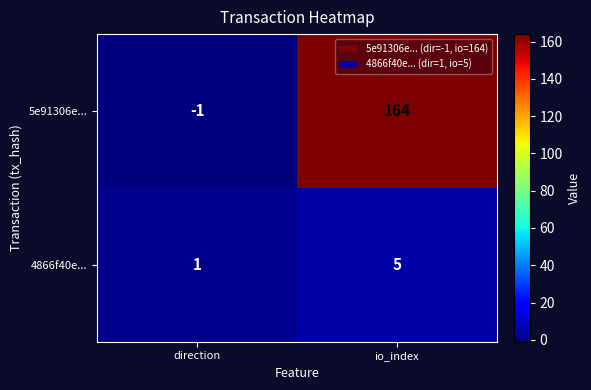

List the series in order of their overall mean, highest first.

5e91306e..., 4866f40e...